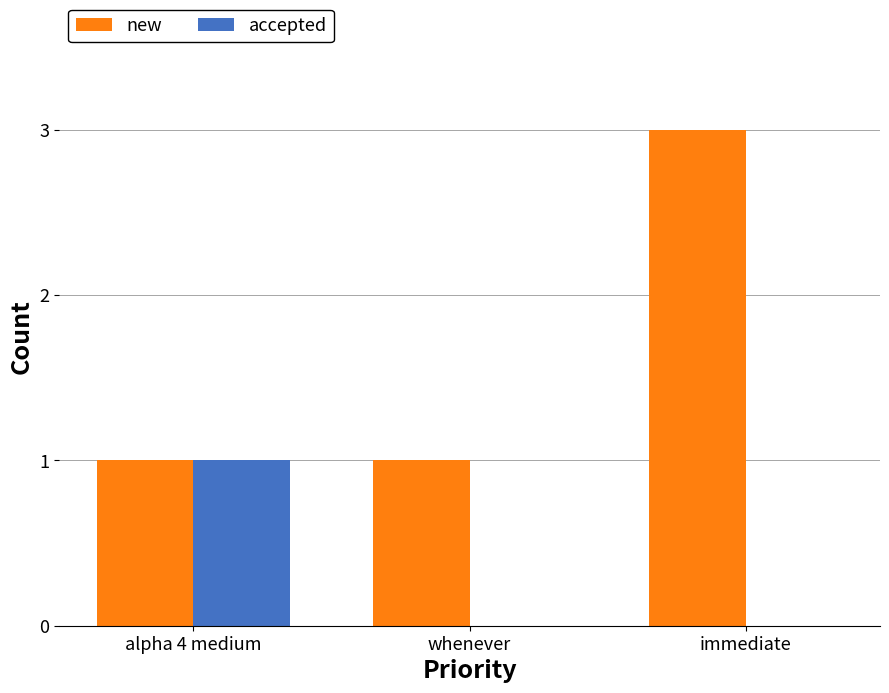

What is the maximum value shown in the chart?

3